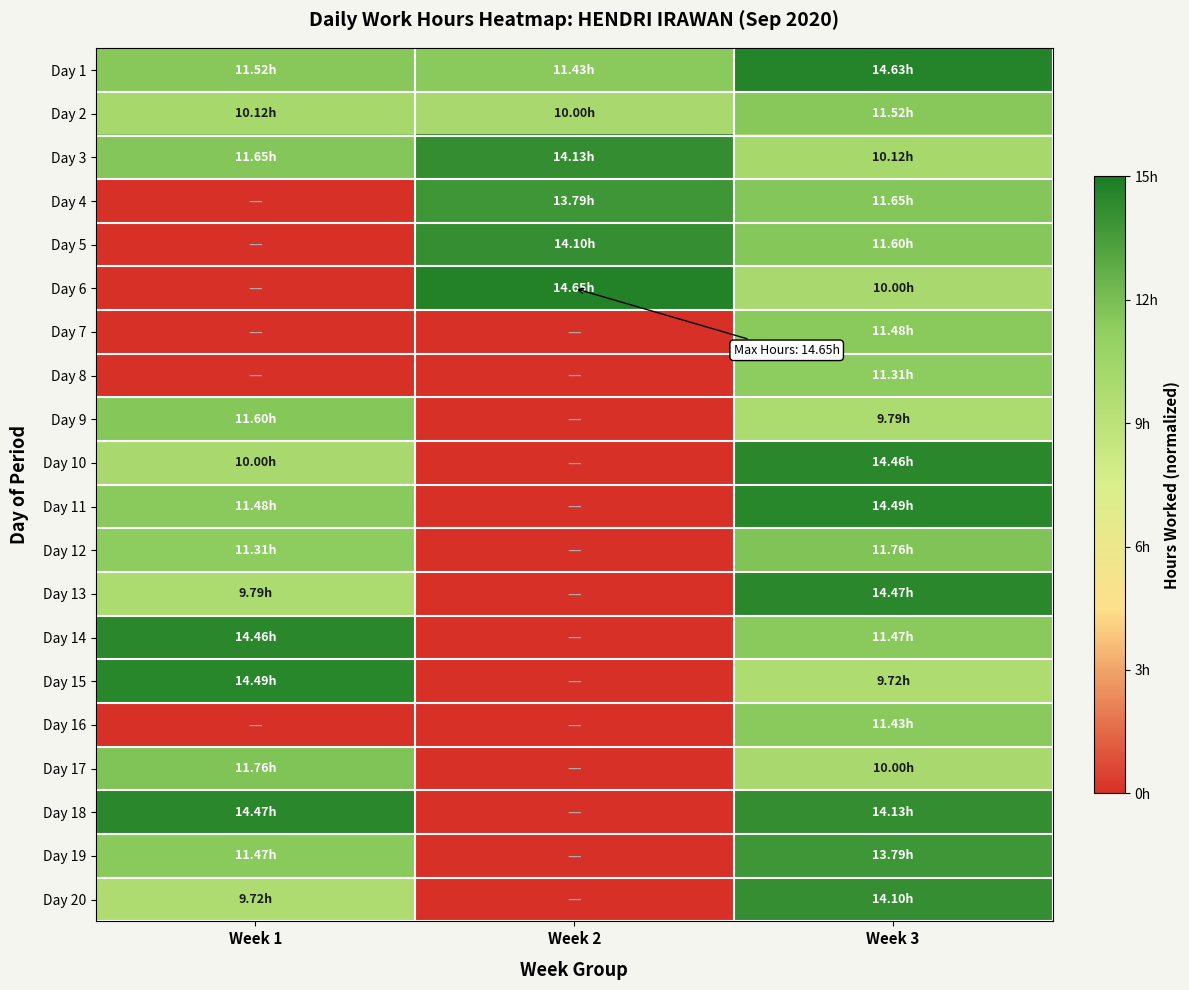

List the series in order of their peak value, lowest first.

Day 8, Day 16, Day 7, Day 2, Day 9, Day 12, Day 17, Day 4, Day 19, Day 5, Day 20, Day 3, Day 10, Day 14, Day 13, Day 18, Day 11, Day 15, Day 1, Day 6